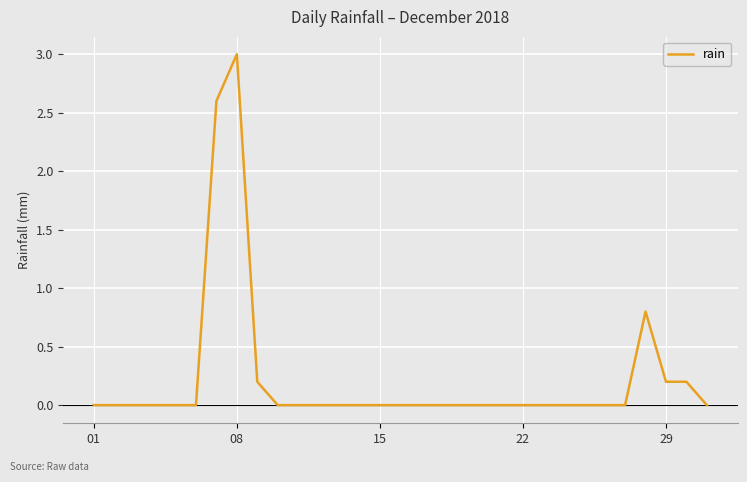

What is the greatest value displayed?

3.0